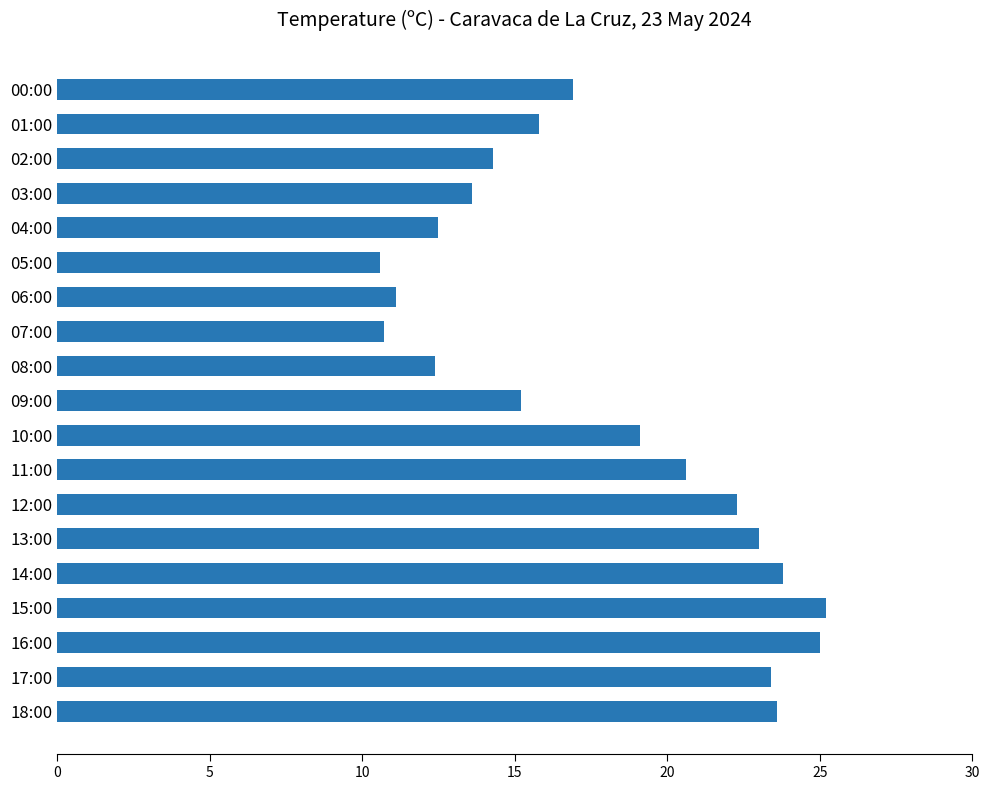

What is the change in value from 16:00 to 12:00?

-2.7